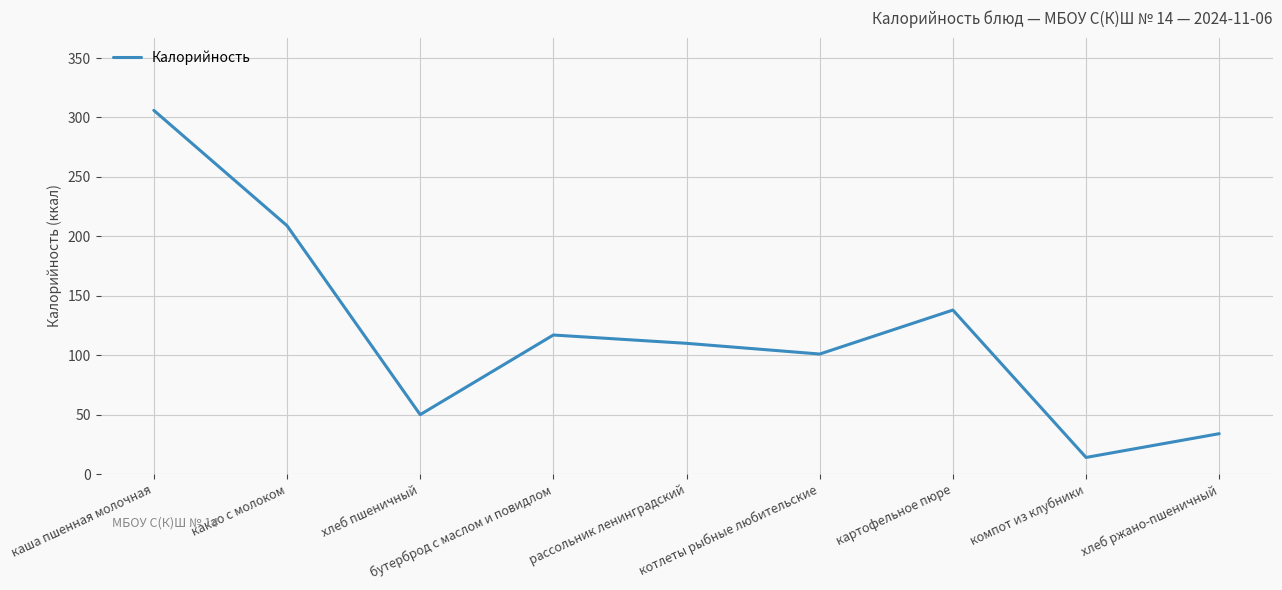

The value at котлеты рыбные любительские is 47. True or false?

False